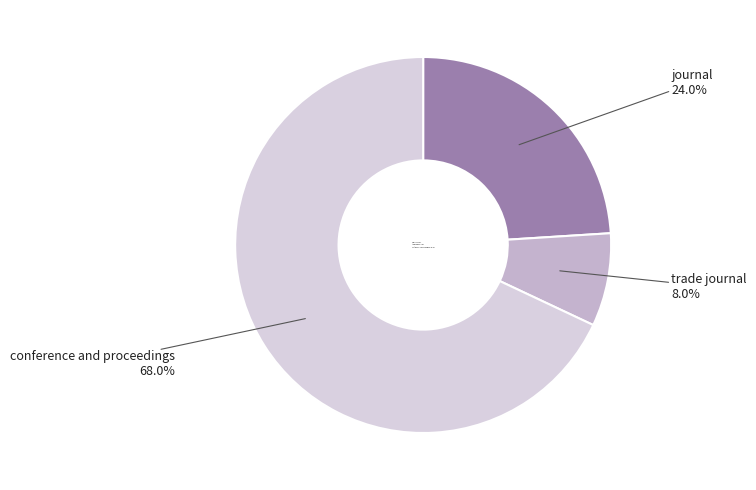

Which category accounts for the majority?

conference and proceedings